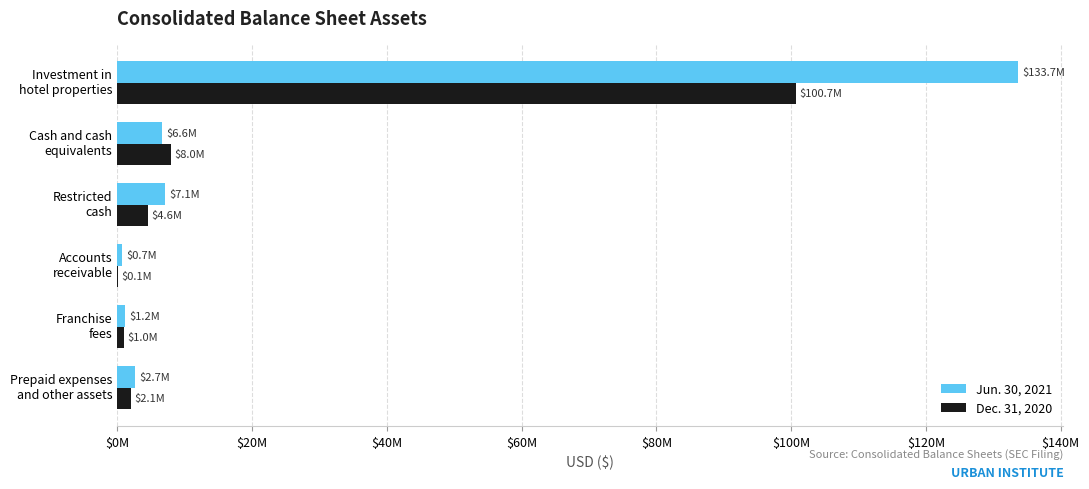

What are all the series names shown in the legend?

Jun. 30, 2021, Dec. 31, 2020